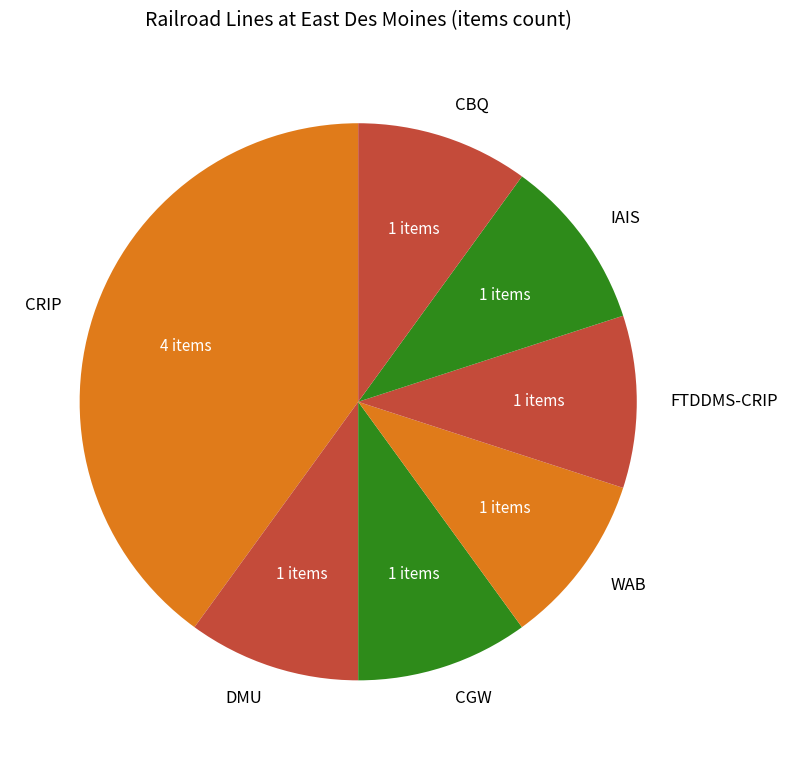

What is the largest slice in the pie chart?

CRIP